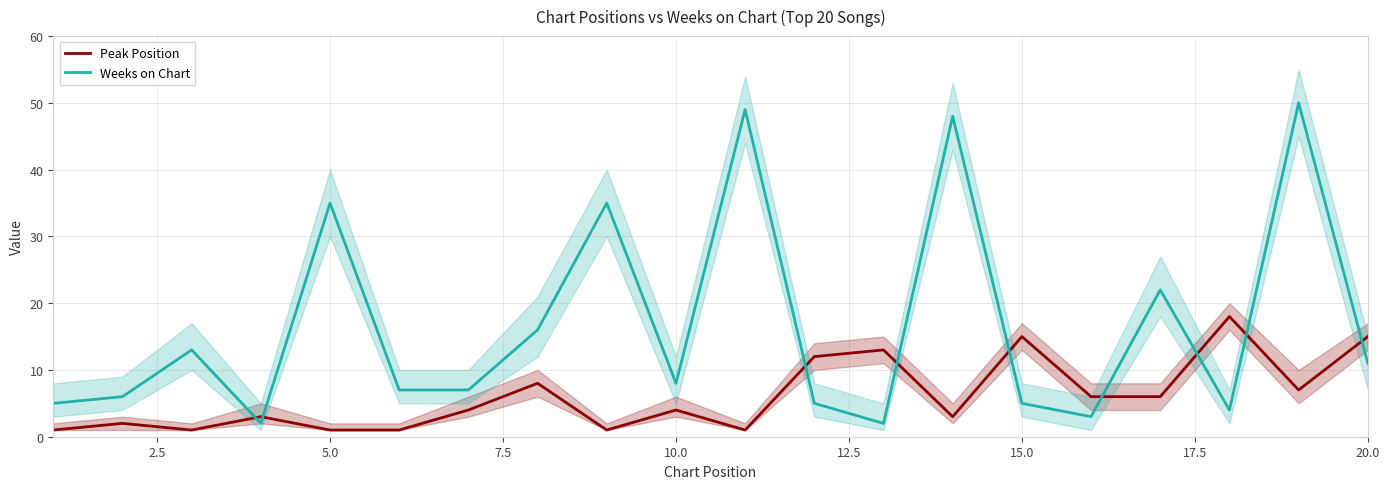

The value of Weeks on Chart at 10.0 is 8. True or false?

True